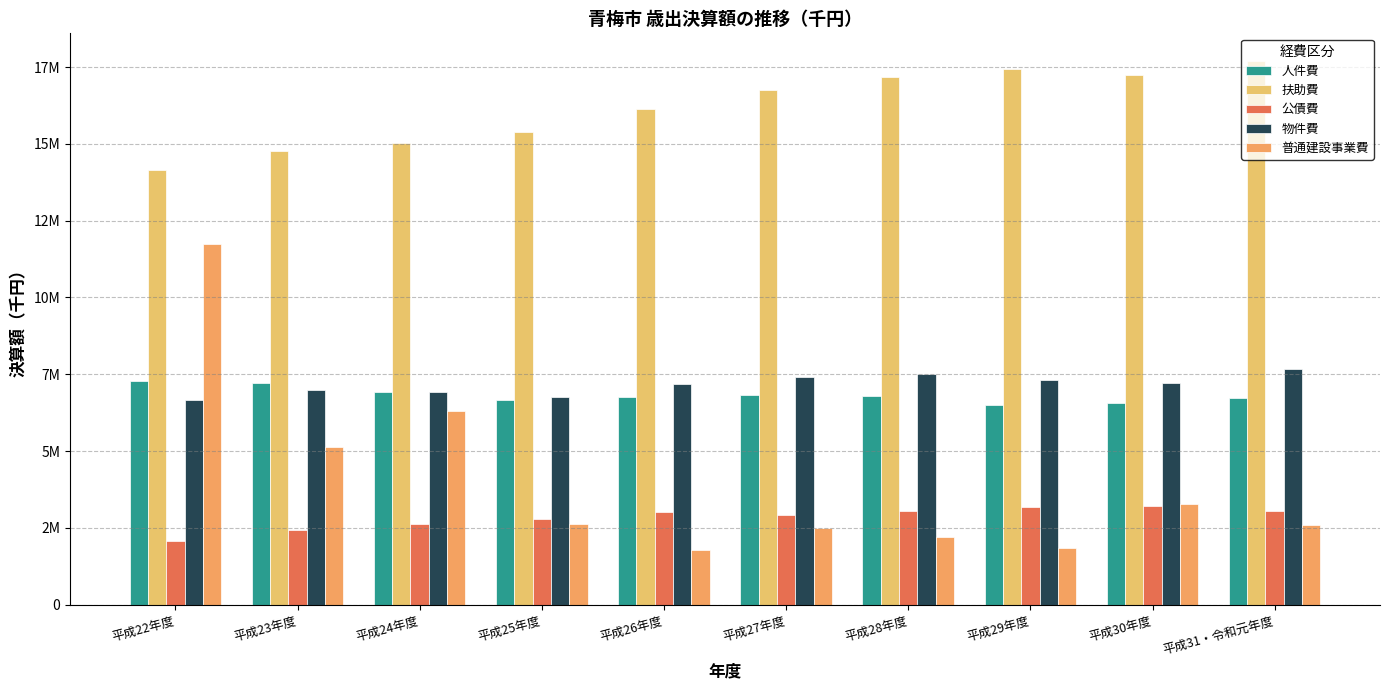

Is it true that 物件費 equals 7525262 at 平成28年度?

True